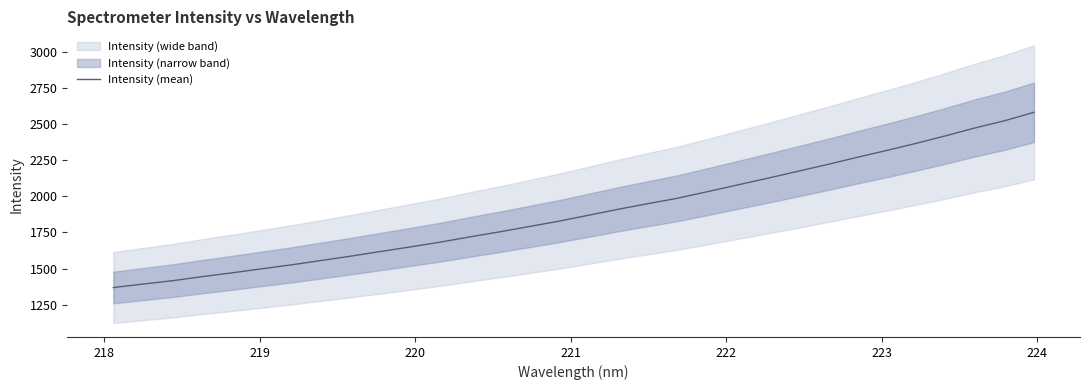

What is the lowest value of the Intensity (mean) series?

1368.6